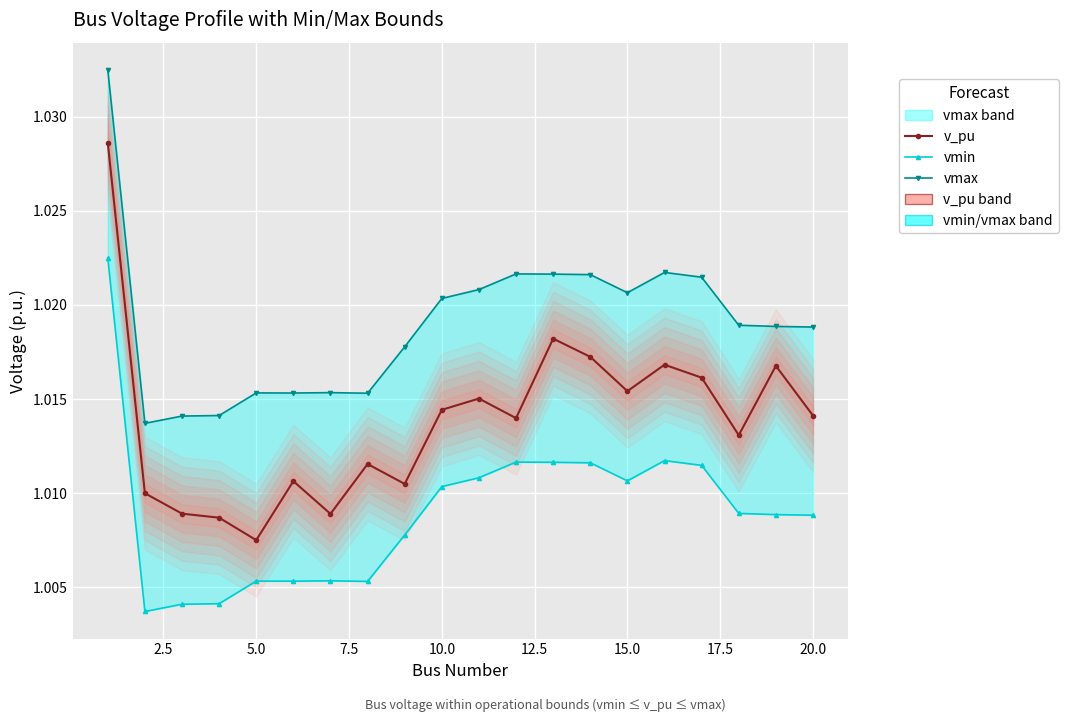

In vmax, how many points are lower than both neighbors (excluding endpoints)?

4